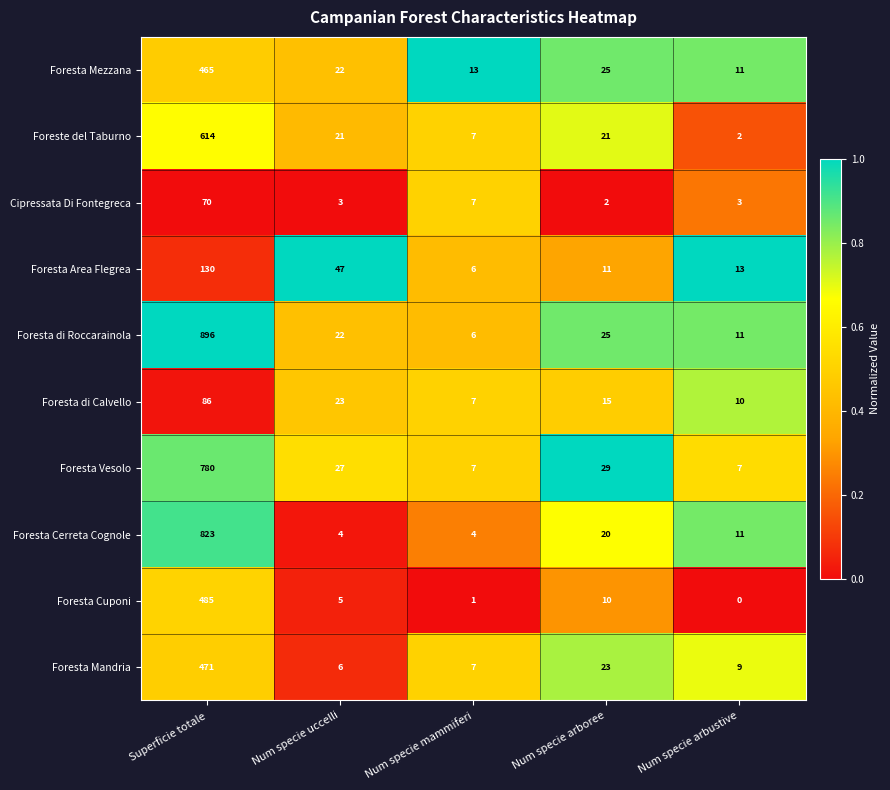

Where is Foresta di Roccarainola nearest to the value 451?

Num specie arboree